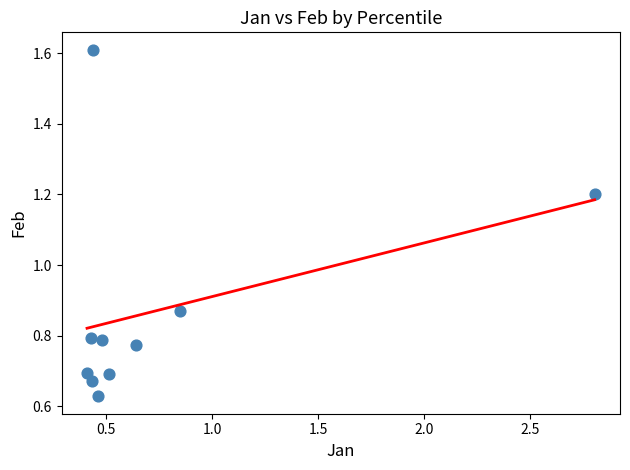

What is the range of X values (max minus min)?

2.4